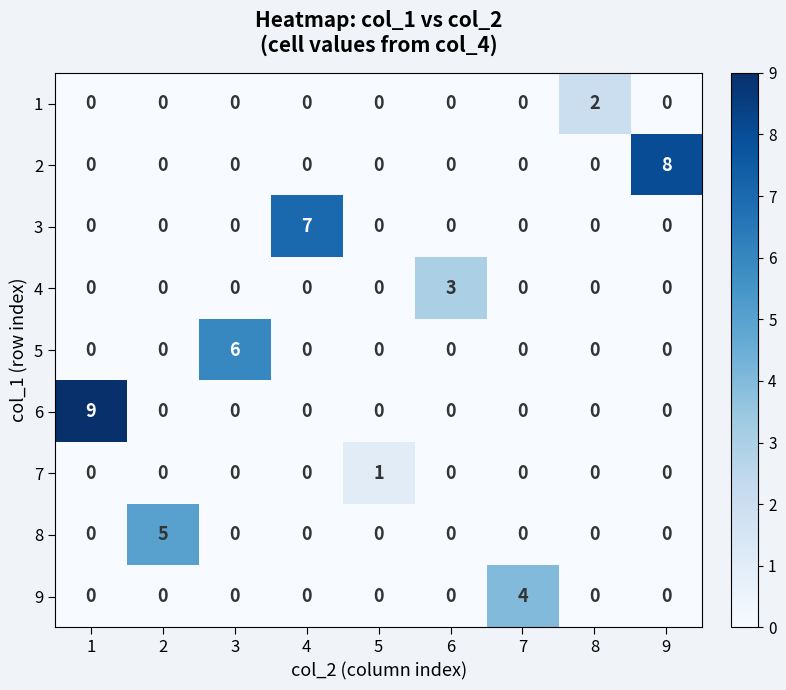

Rank the series by their maximum value, from highest to lowest.

6, 2, 3, 5, 8, 9, 4, 1, 7